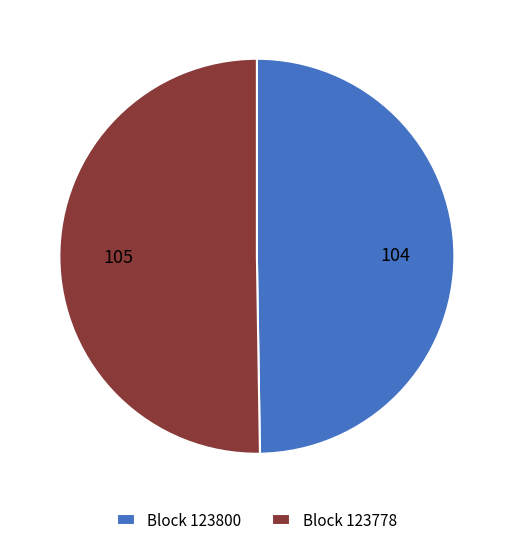

Is the sum of Block 123778 and Block 123800 greater than half?

Yes